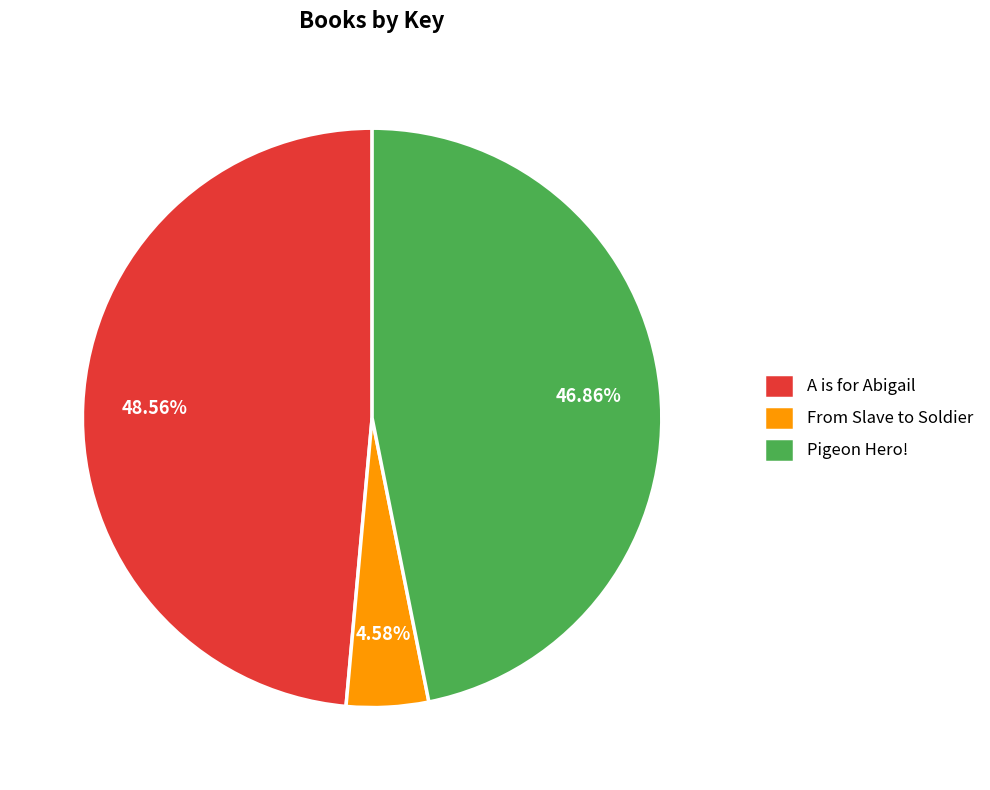

Does Pigeon Hero! account for over 50% of the chart?

No